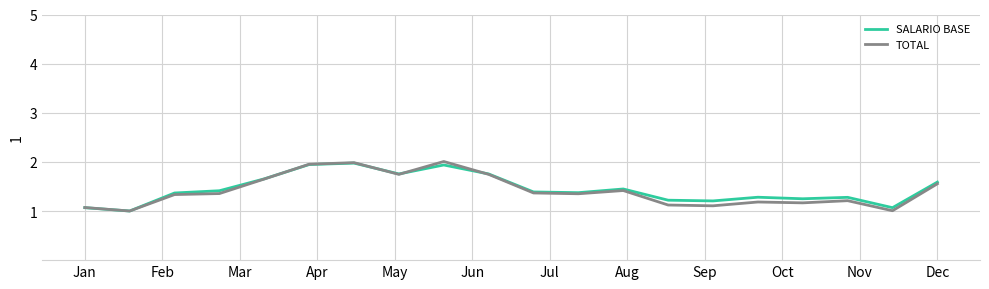

What is the maximum value shown in the chart?

2.0